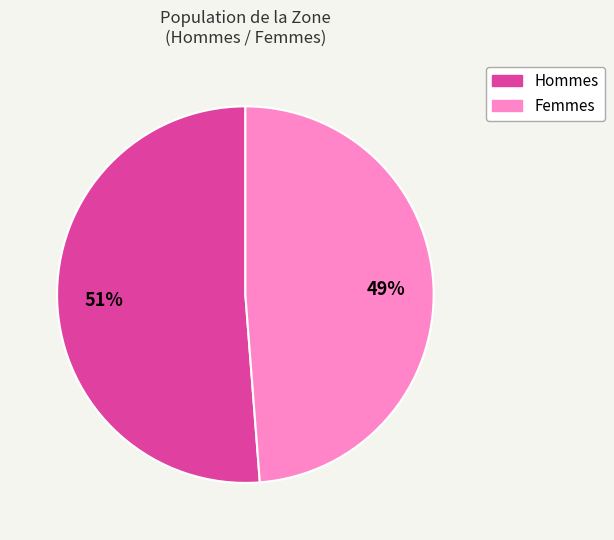

To the nearest percent, what is the average slice percentage?

50%